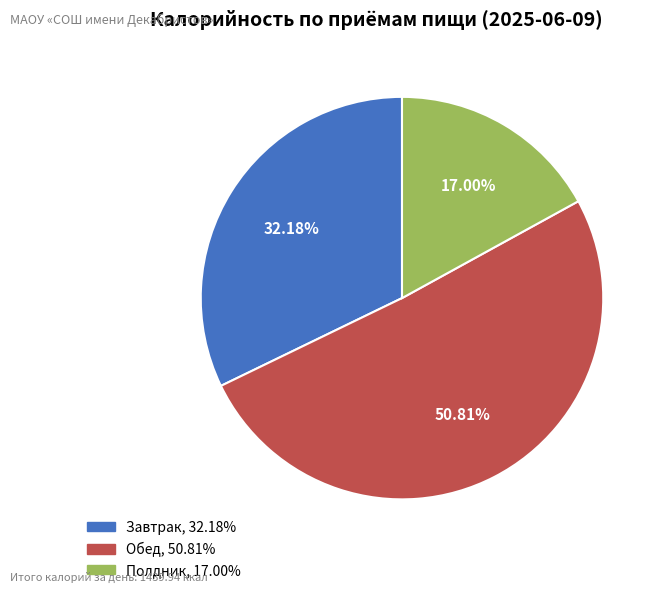

Is the sum of Полдник and Завтрак greater than half?

No